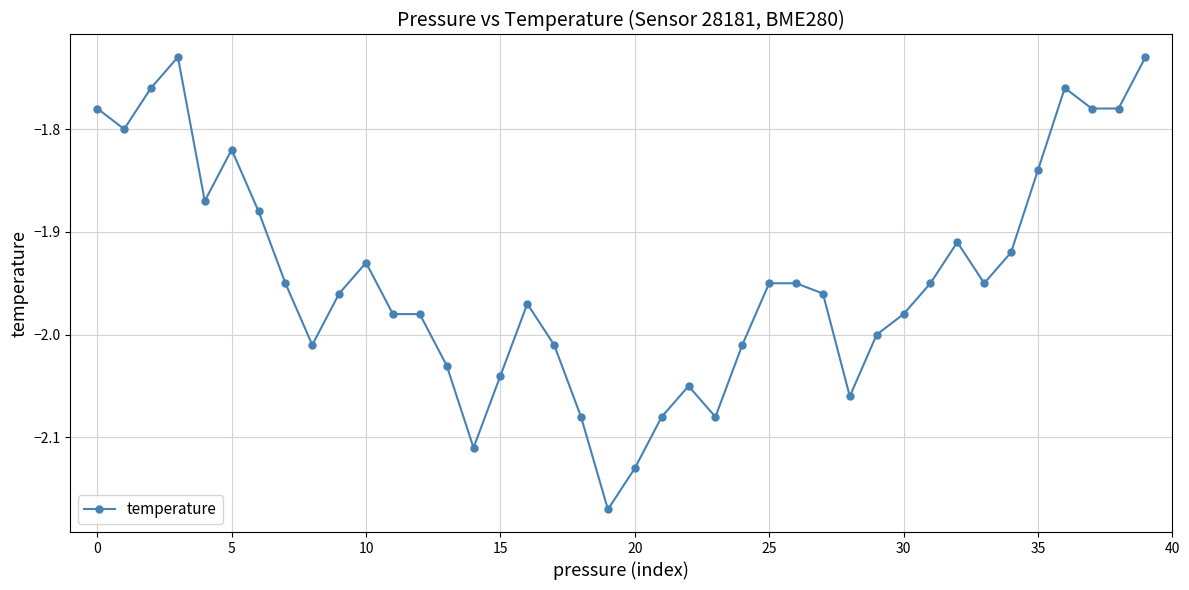

True or false: the data has more than 2 interior local peaks.

True